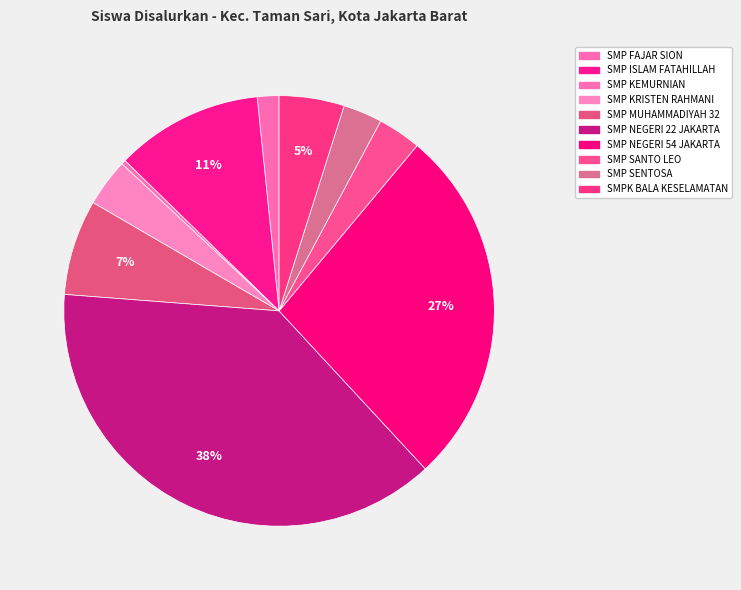

How many slices are in this pie chart?

10